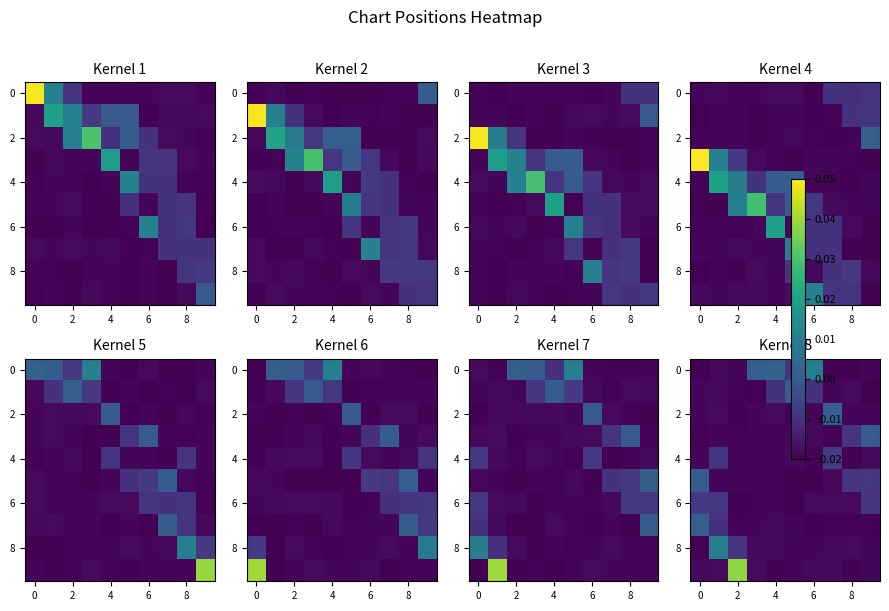

Between 7 and 2, which is larger?

2